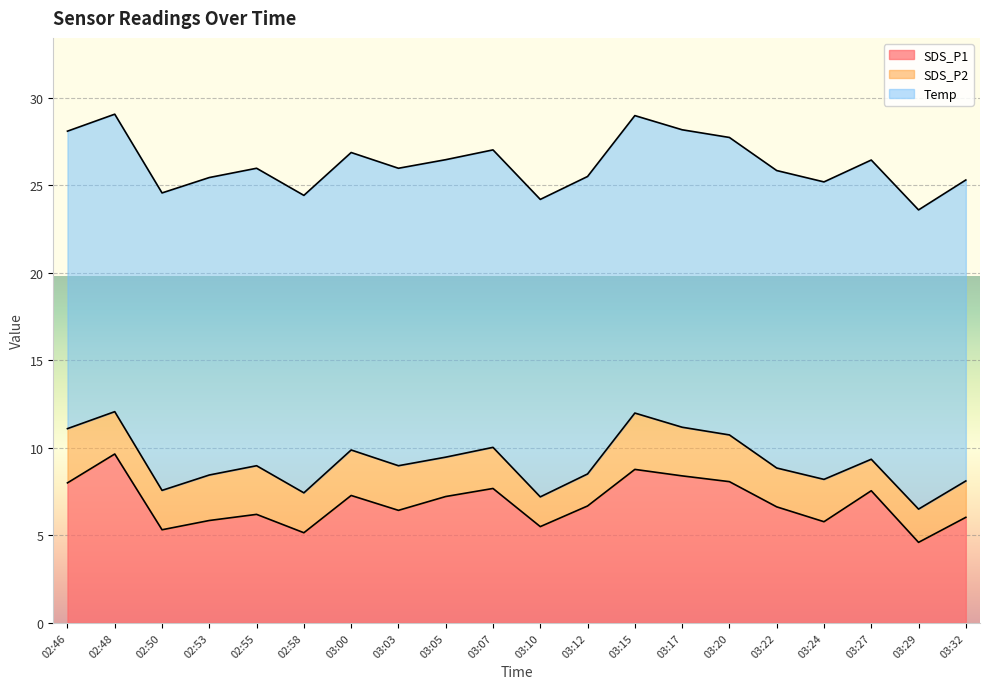

Count the Temp values in the range 17 to 18.

20